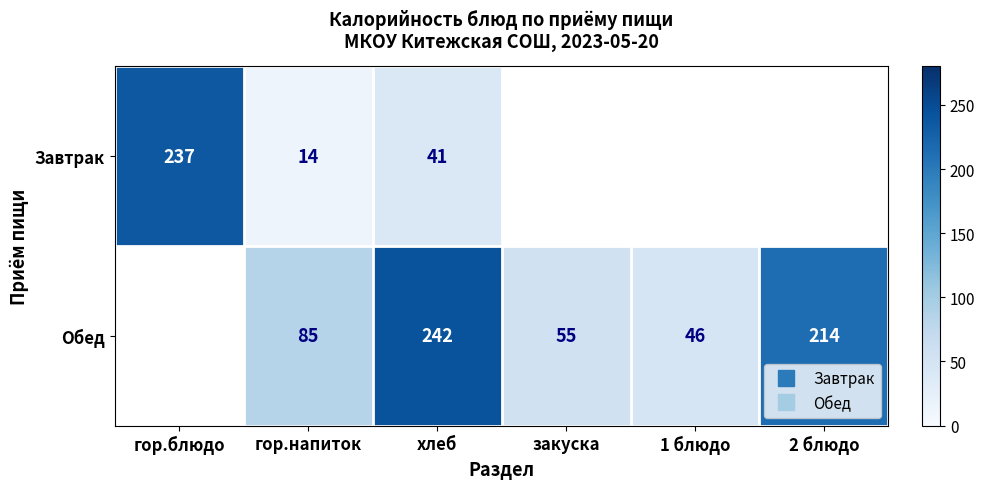

How many positive values does the Обед series have?

5